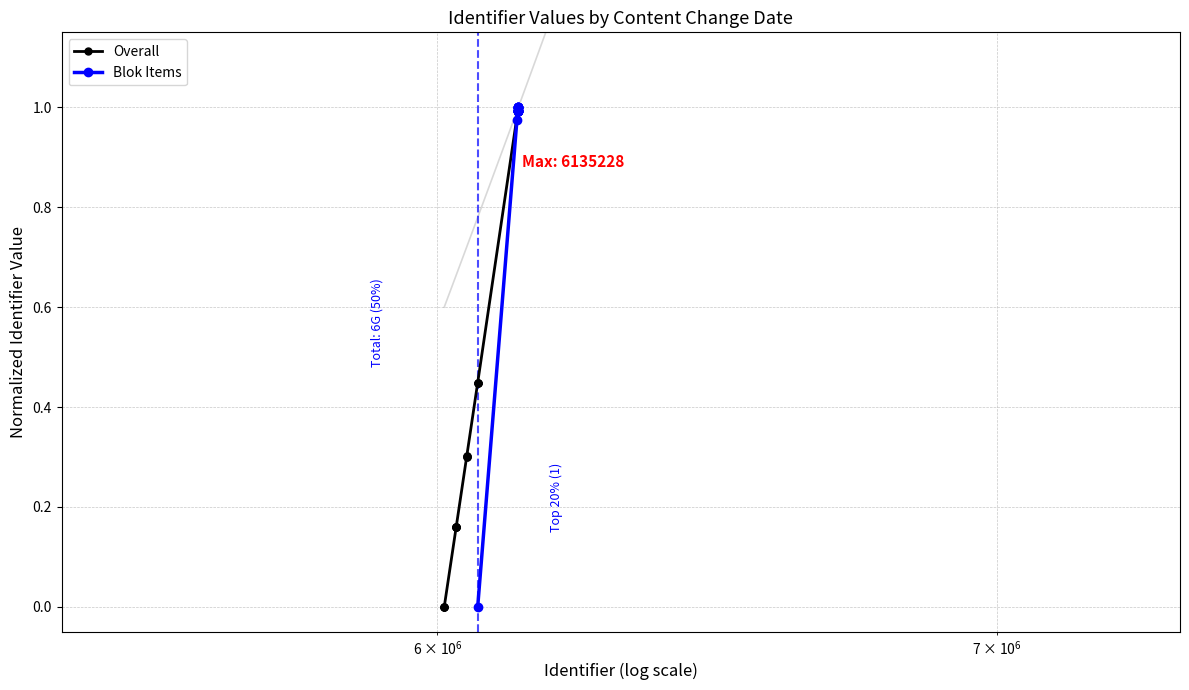

Reading left to right, transcribe all the data shown in this chart.

Overall: 0.0	0.0	0.0	0.0	0.2	0.2	0.2	0.2	0.2	0.2	0.3	0.3	0.3	0.3	0.4	0.4	0.4	0.4	1.0	1.0
Blok Items: 0.0	1.0	1.0	1.0	1.0	1.0	1.0	1.0	1.0	1.0	1.0	1.0	1.0	1.0	1.0	1.0	1.0	1.0	1.0	1.0